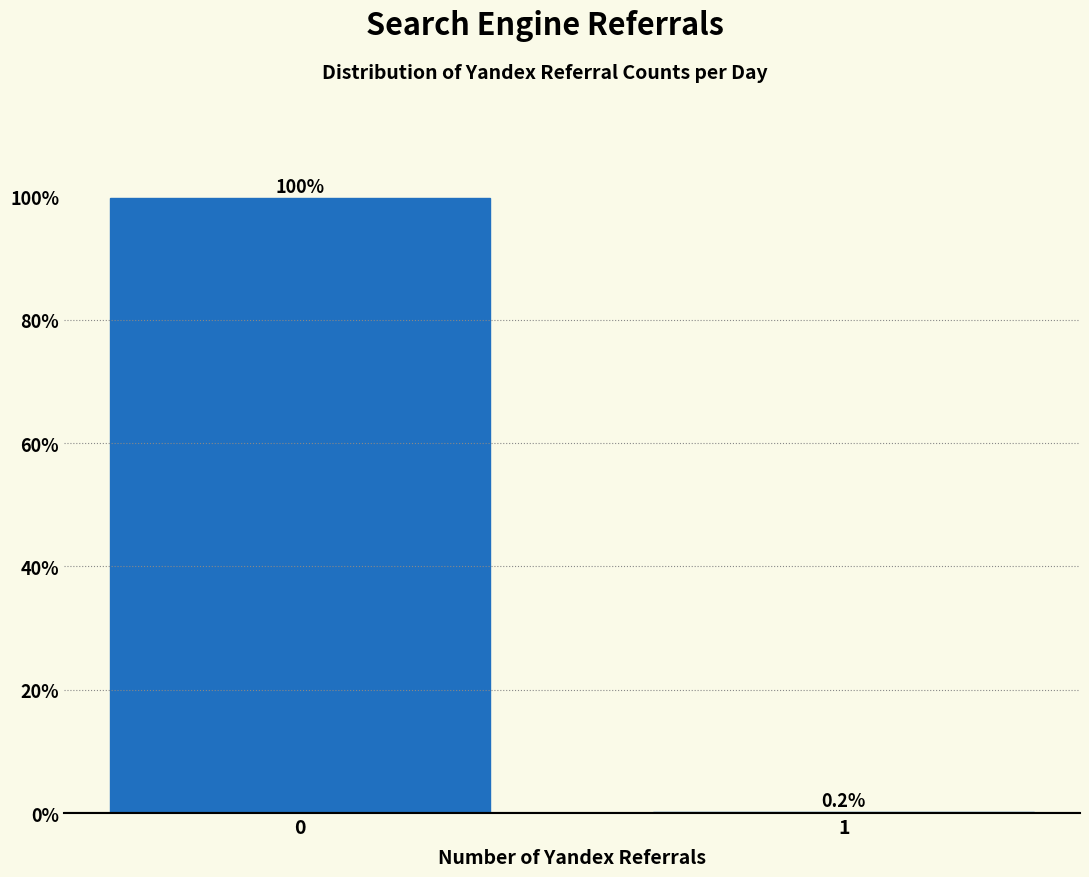

Reading left to right, list all the values displayed in this chart.

0=99.8	1=0.2